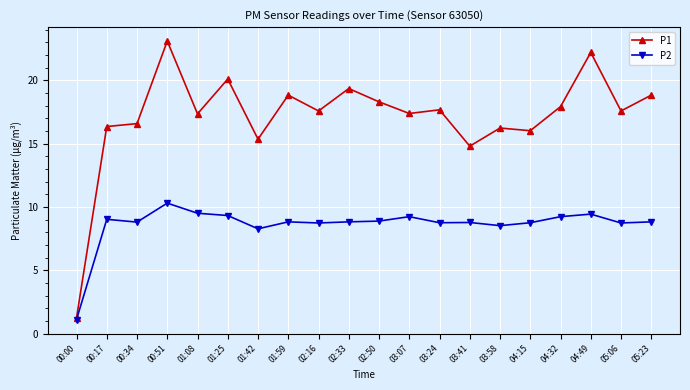

How many categories are shown in the chart?

20